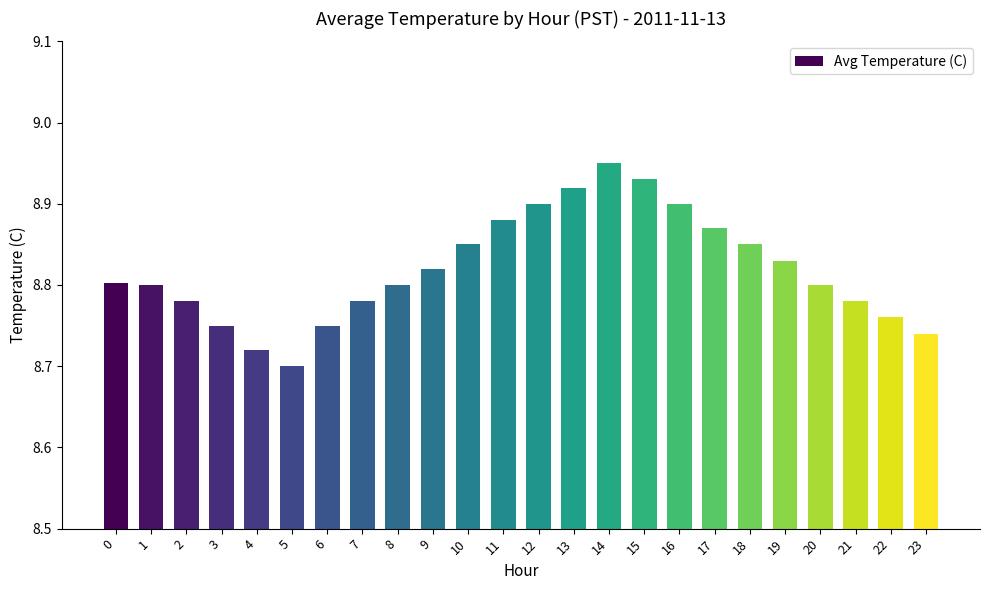

What is the sum of the values at 1 and 21?

17.6